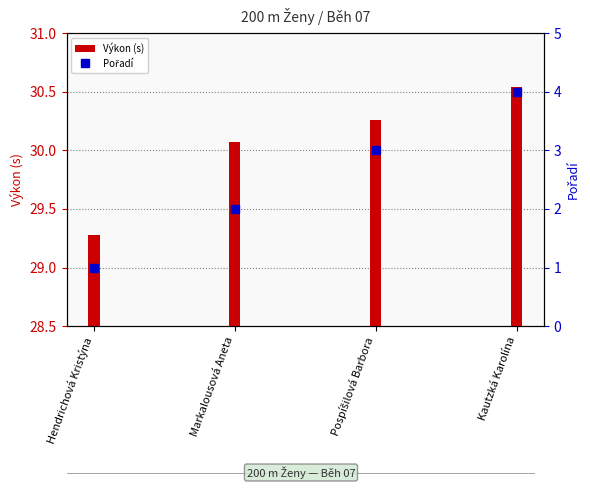

At how many categories does at least one series exceed 4?

4